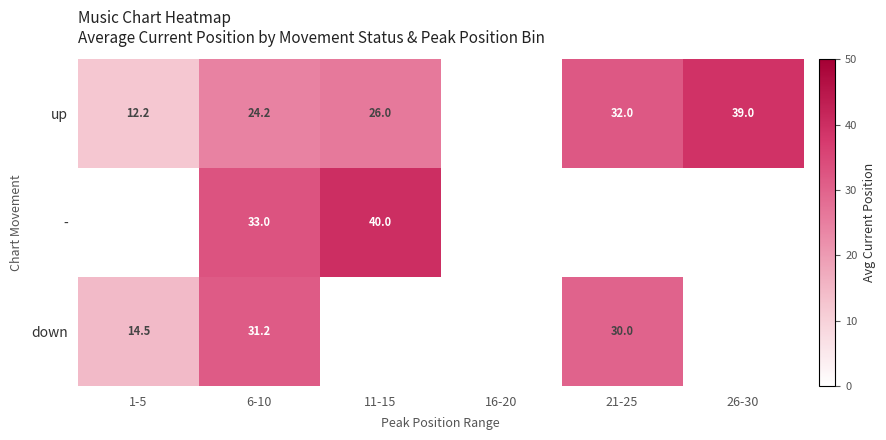

At how many categories does at least one series exceed 23?

4